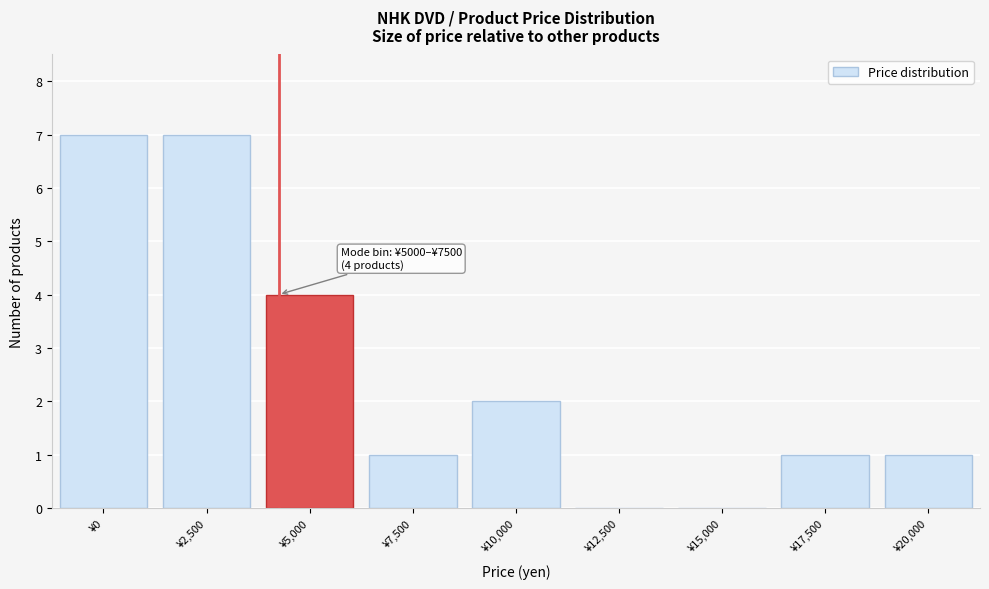

Reading left to right, what are all the values shown in this chart?

¥0=7	¥2,500=7	¥5,000=4	¥7,500=1	¥10,000=2	¥12,500=0	¥15,000=0	¥17,500=1	¥20,000=1